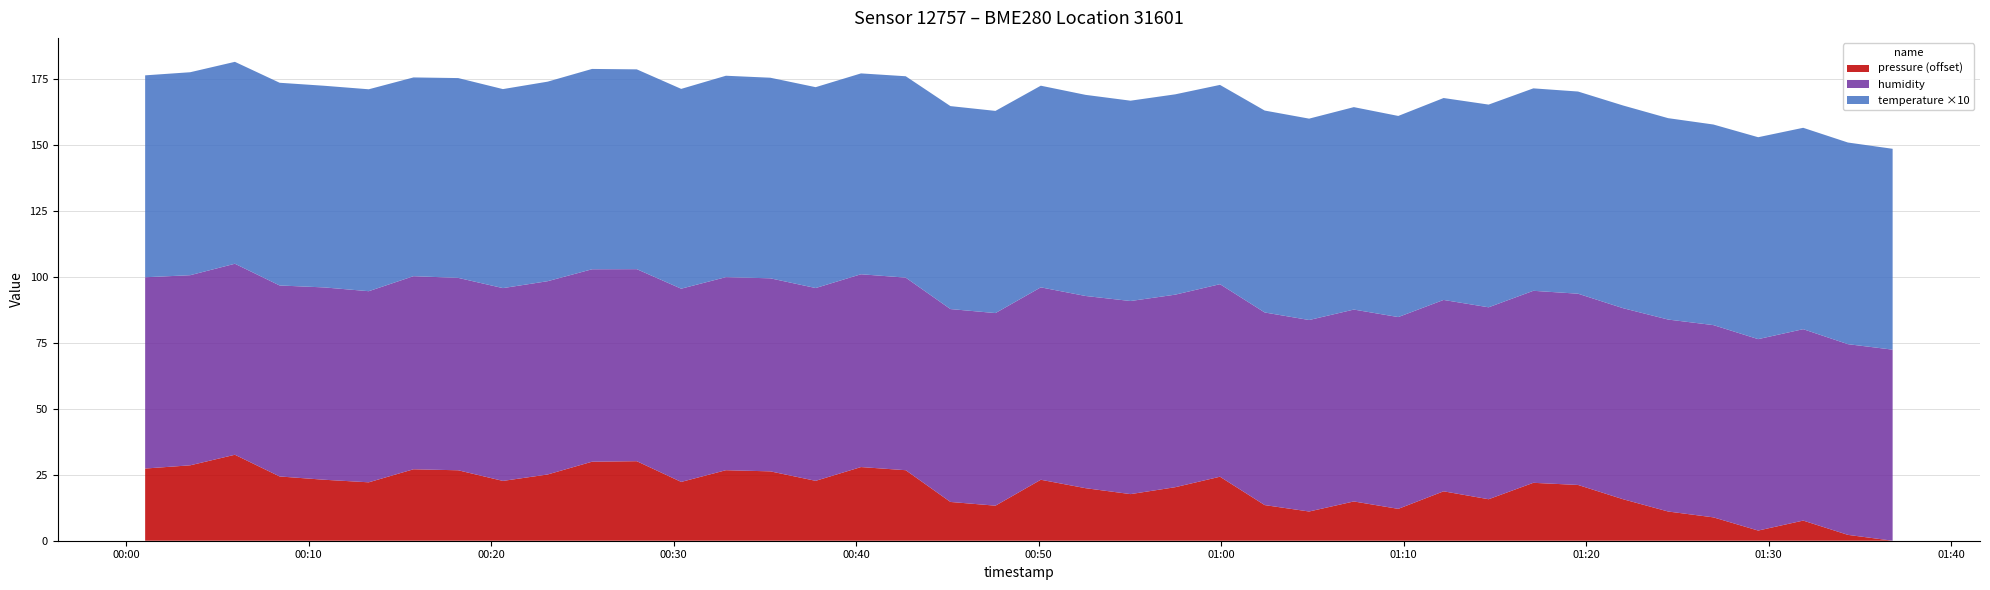

Reading right to left, extract all data points from this chart.

pressure: 95070.6	95072.8	95078.2	95074.4	95079.4	95081.6	95086.3	95091.7	95092.5	95086.3	95089.3	95082.6	95085.4	95081.6	95084.1	95094.8	95090.8	95088.2	95090.5	95093.7	95083.8	95085.2	95097.3	95098.5	95093.2	95096.8	95097.3	95092.8	95100.7	95100.5	95095.7	95093.2	95097.2	95097.6	95092.7	95093.7	95094.9	95103.1	95099.1	95097.9
humidity: 72.4	72.2	72.5	72.5	72.8	72.7	72.4	72.5	72.8	72.7	72.5	72.7	72.7	72.5	73.0	73.0	73.0	73.2	72.8	72.9	73.0	73.1	73.0	73.0	73.0	73.1	73.2	73.2	72.8	72.9	73.2	73.0	72.9	73.2	72.4	72.9	72.4	72.4	72.0	72.5
temperature: 7.6	7.6	7.6	7.7	7.6	7.6	7.7	7.7	7.7	7.7	7.7	7.6	7.7	7.6	7.7	7.5	7.6	7.6	7.6	7.6	7.7	7.7	7.6	7.6	7.6	7.6	7.6	7.6	7.6	7.6	7.6	7.5	7.6	7.5	7.7	7.6	7.7	7.7	7.7	7.7